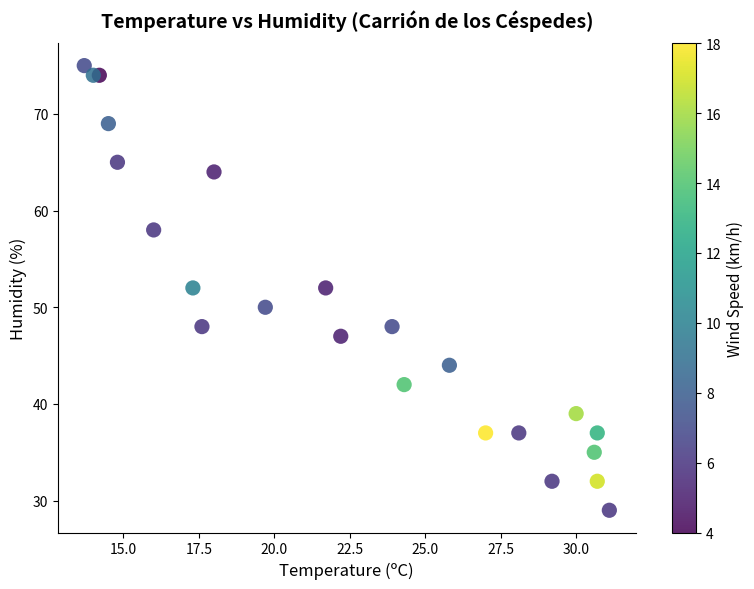

What is the range of Y values (max minus min)?

46